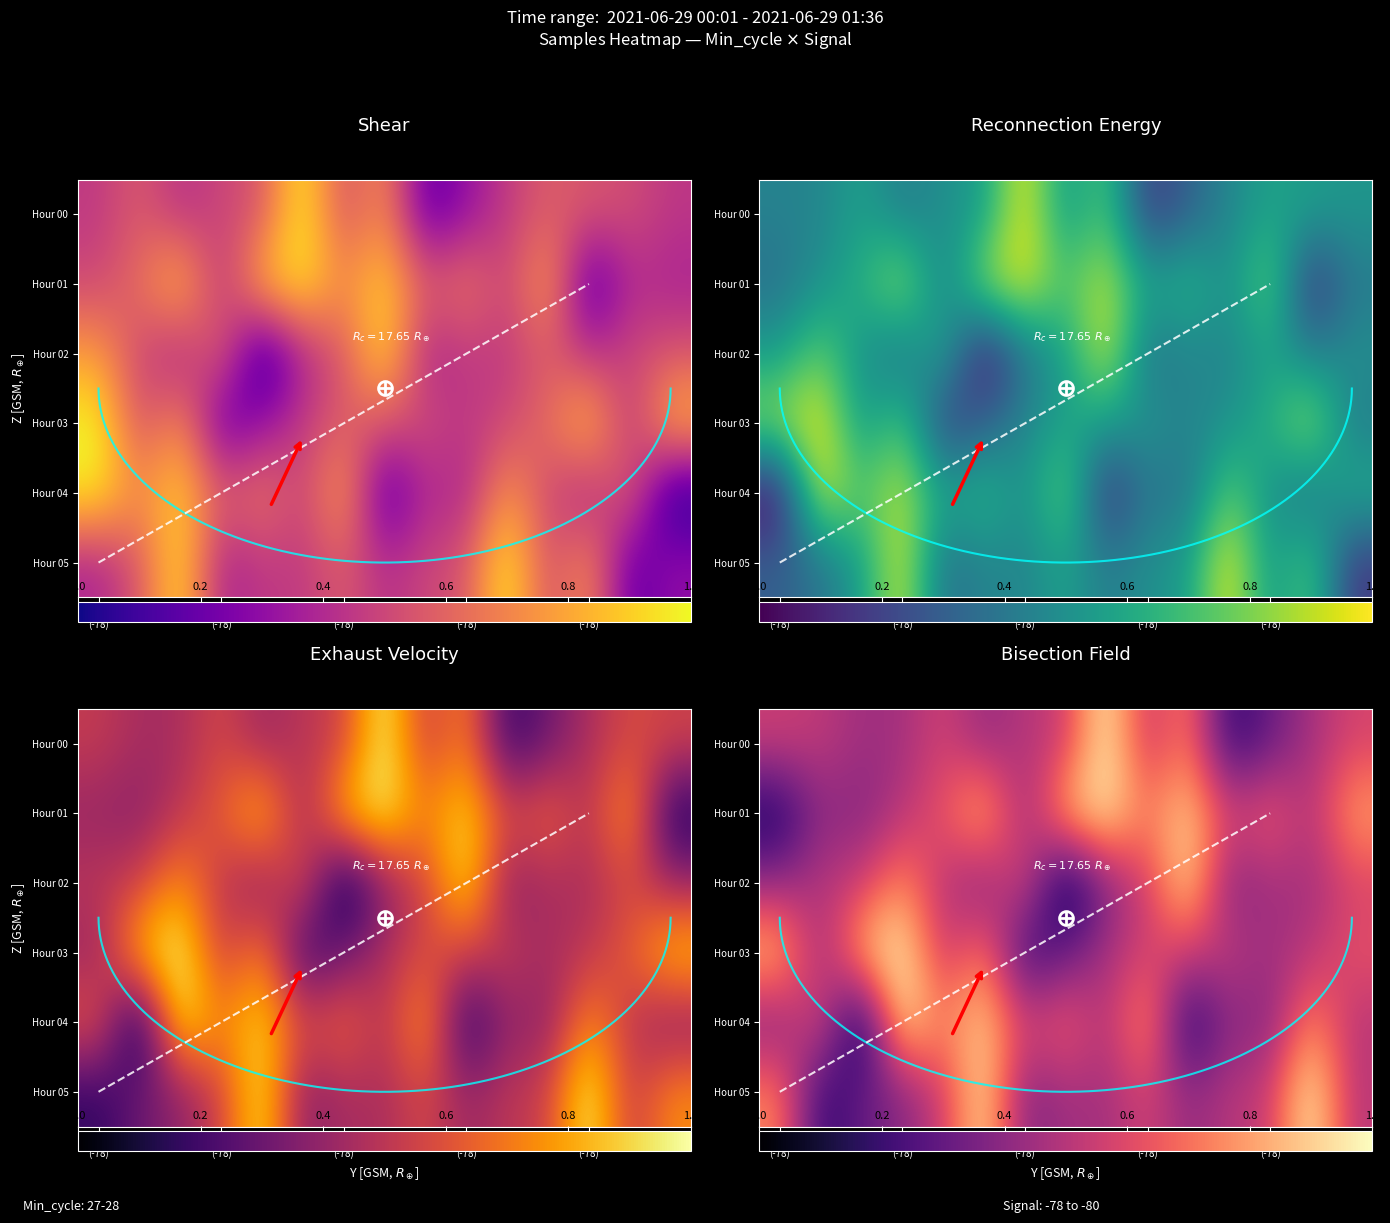

How many data points does each series have?

15